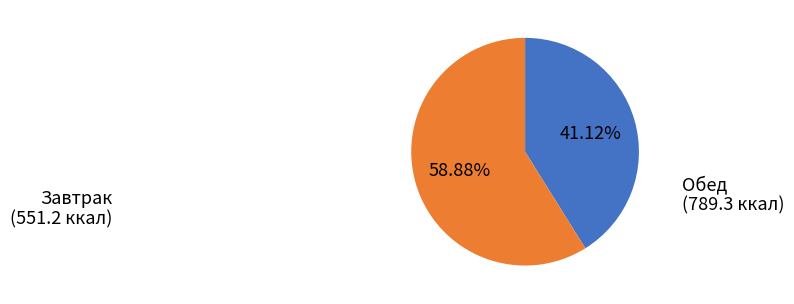

Is there a majority slice in this chart?

Yes